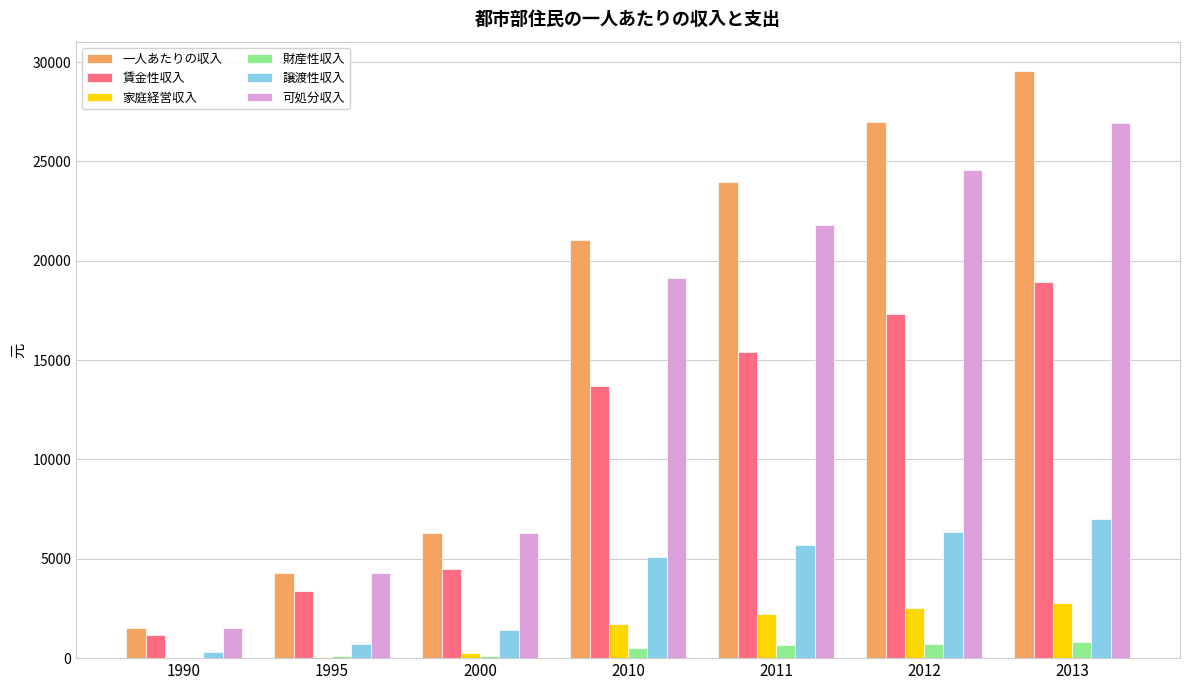

Are the bars grouped side by side (vs. stacked)?

Yes